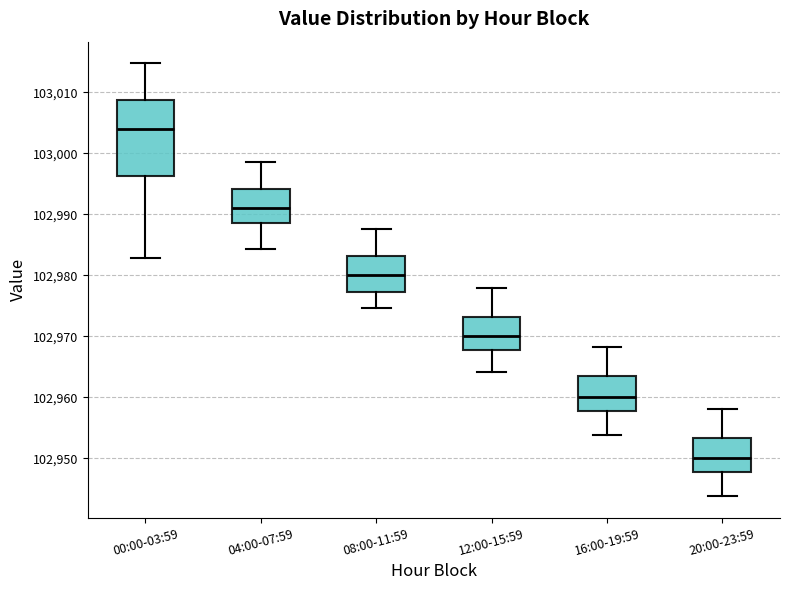

Which box is the tallest, from its lower edge to its upper edge?

00:00-03:59